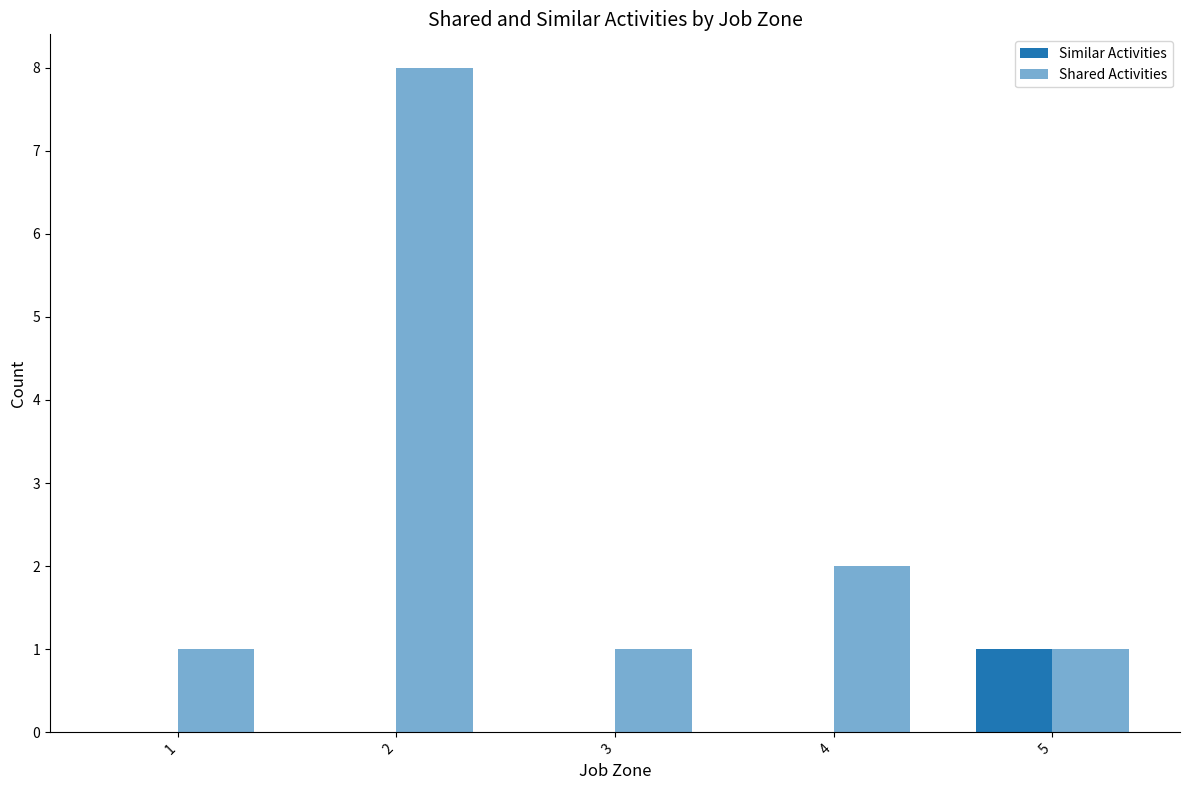

Count the number of data series in this chart.

2